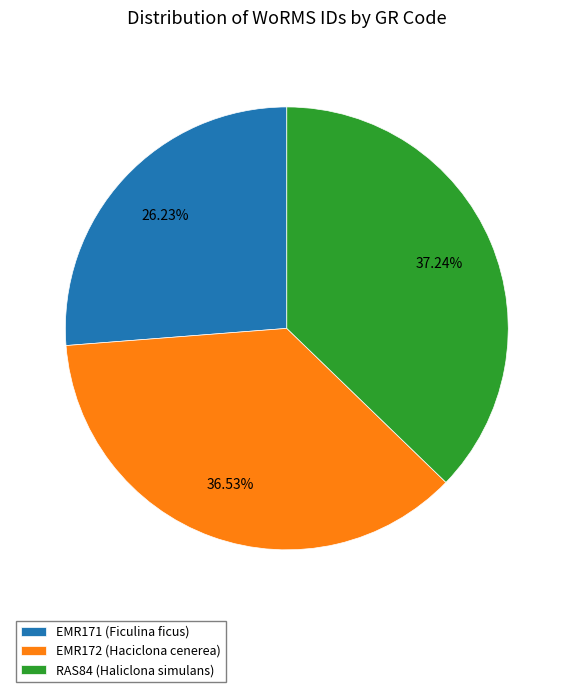

To the nearest percent, what portion does RAS84 (Haliclona simulans) represent?

37%